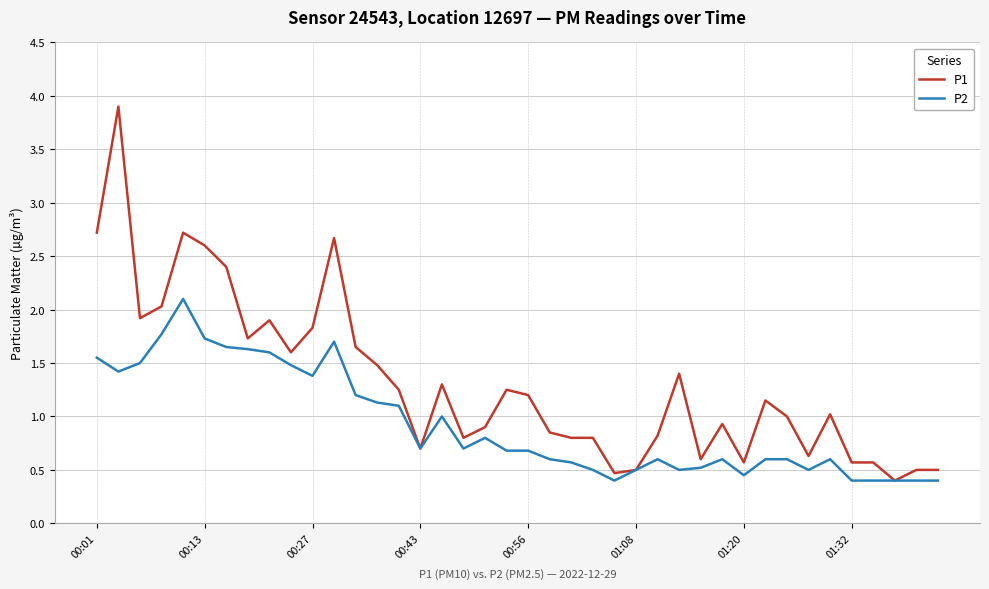

Which series has the largest total across all categories?

P1